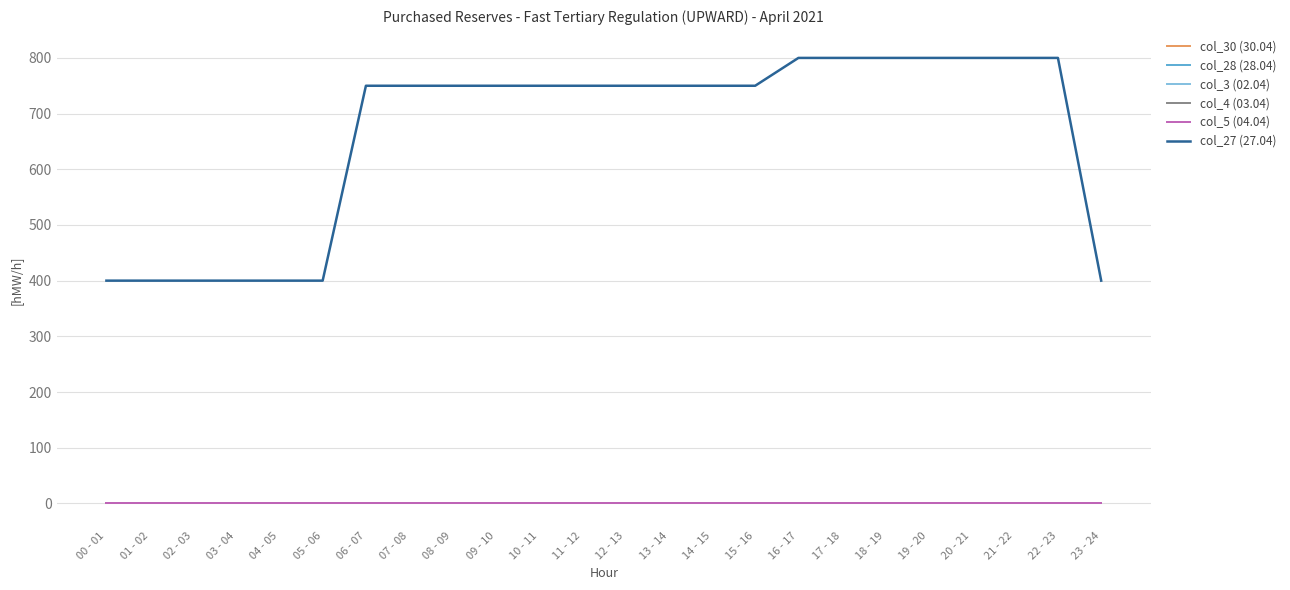

What is the difference between the highest and lowest values at 08 - 09?

750